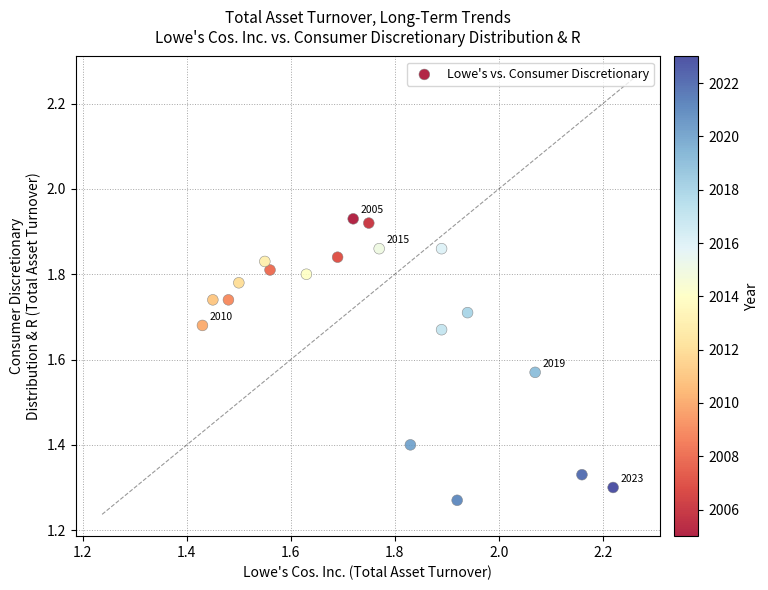

What is the range of X values (max minus min)?

0.8